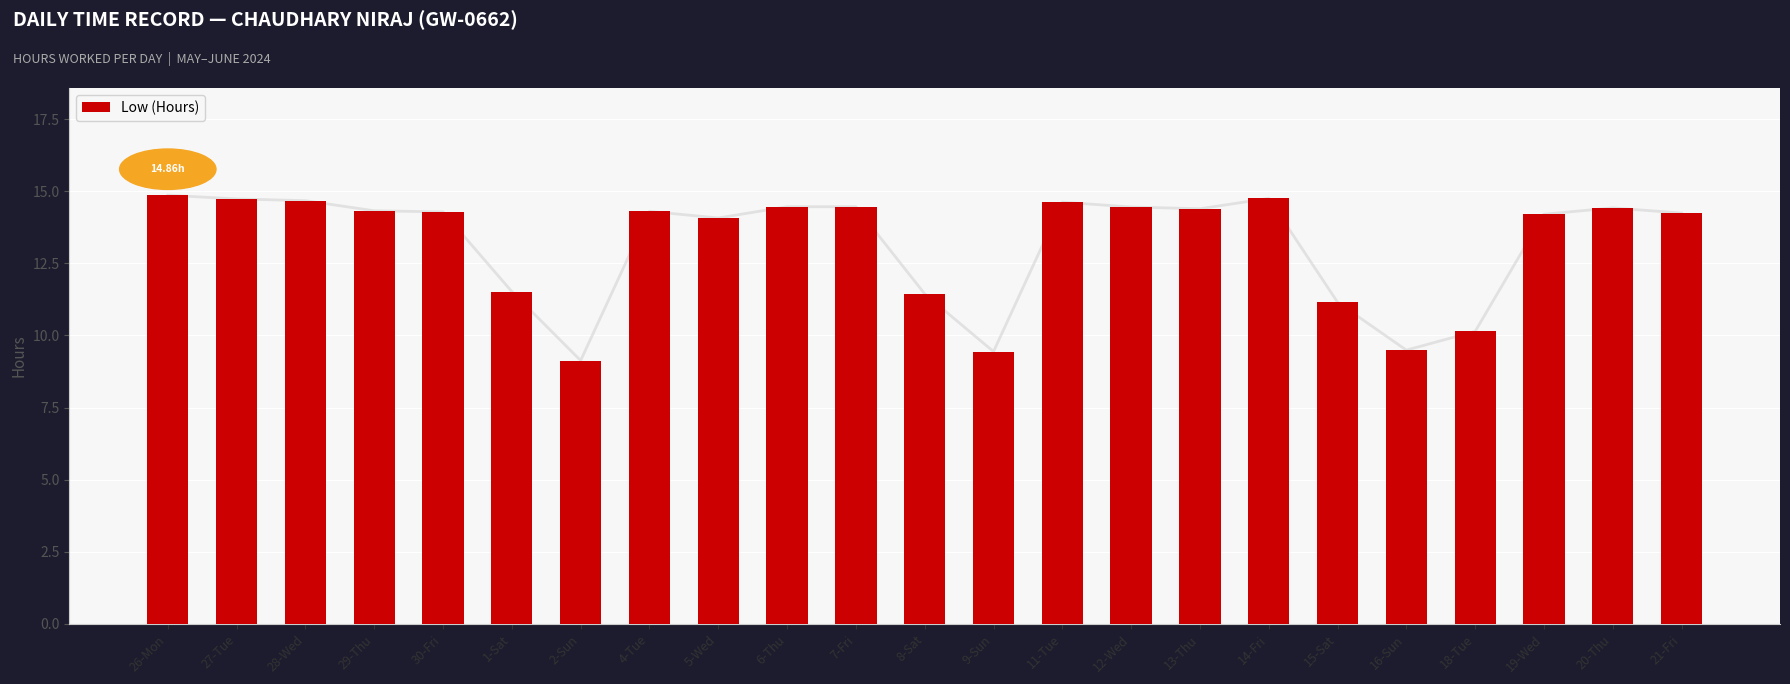

Which category has the lowest value across all series?

2-Sun